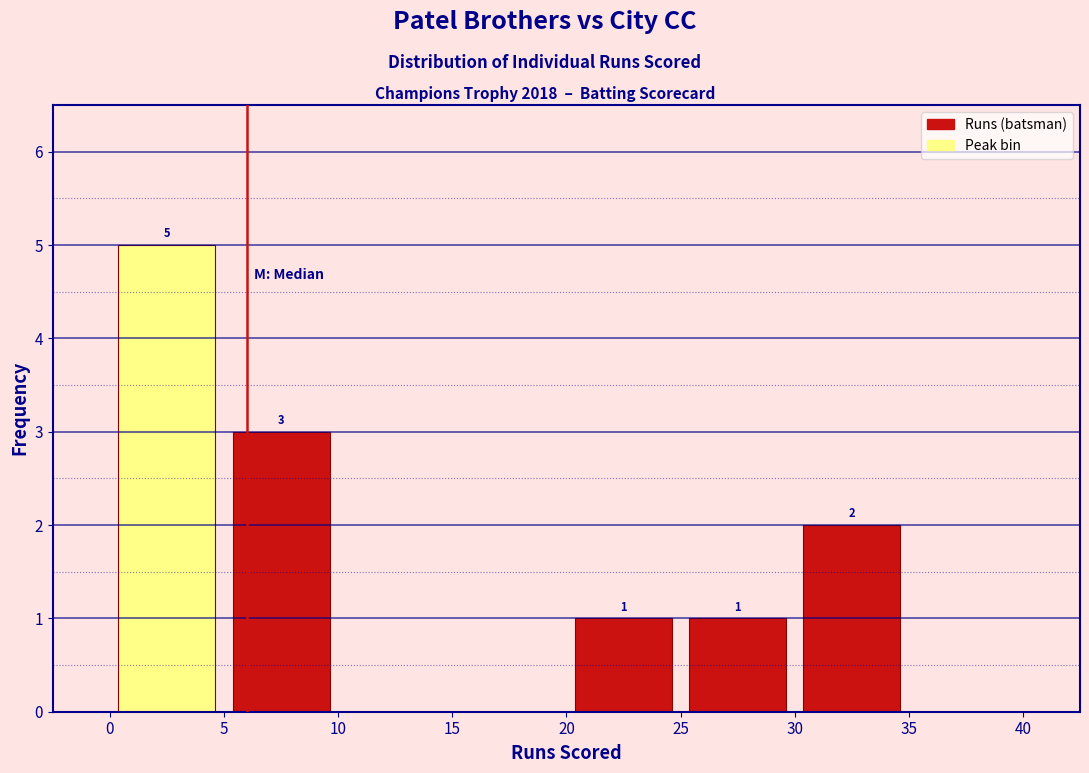

Over which range of the x-axis is the bar tallest?

0 to 5